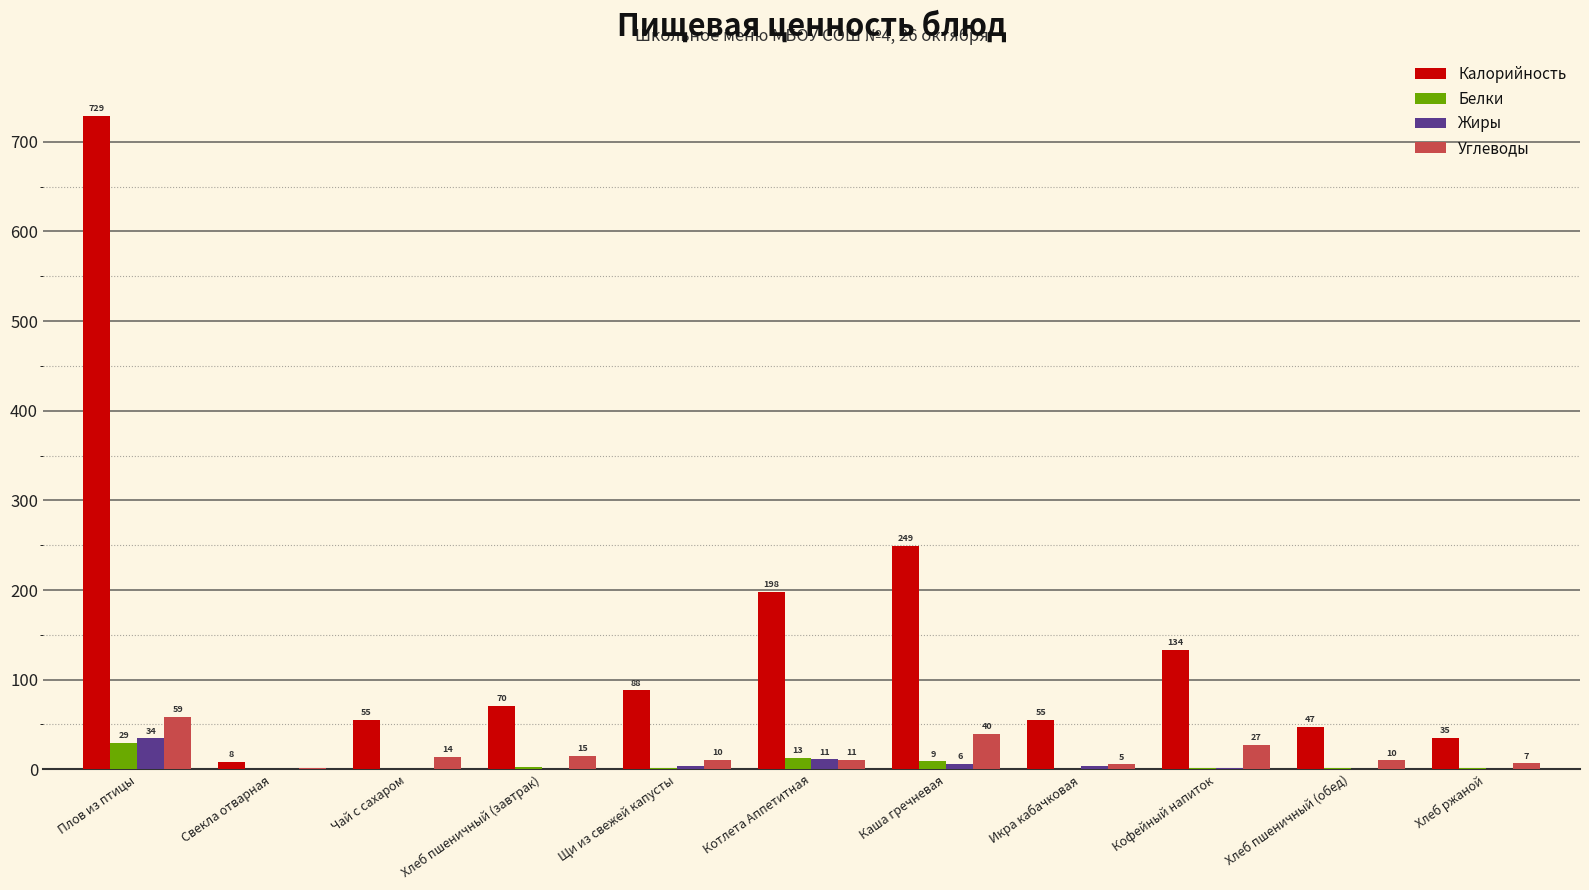

What is the difference between the maximum and minimum values in the Жиры series?

34.4